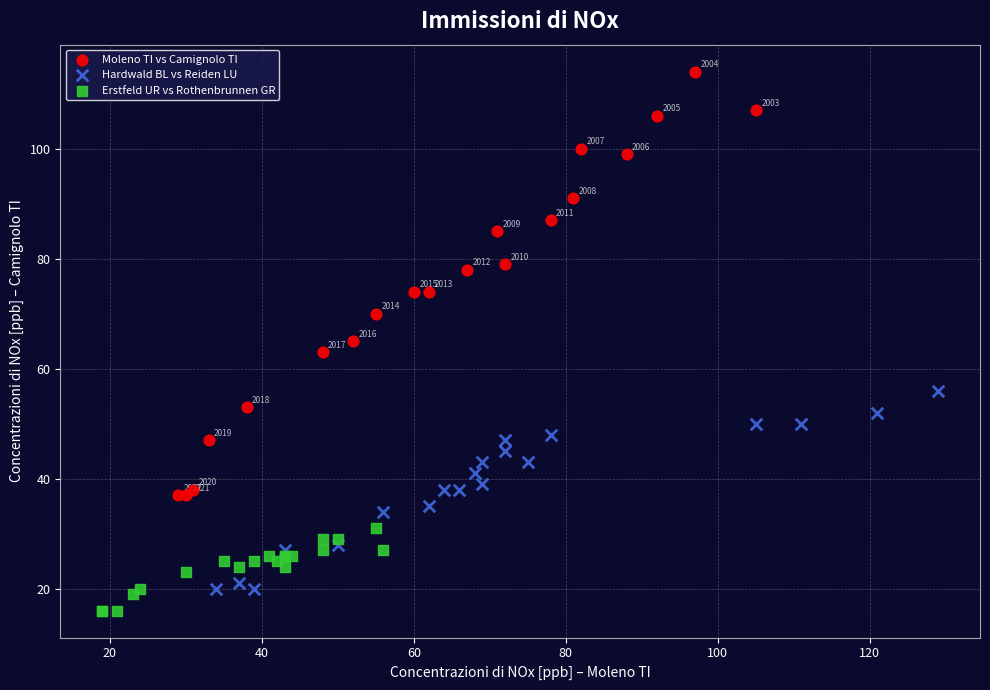

Which series contains the highest Y value?

Moleno TI vs Camignolo TI